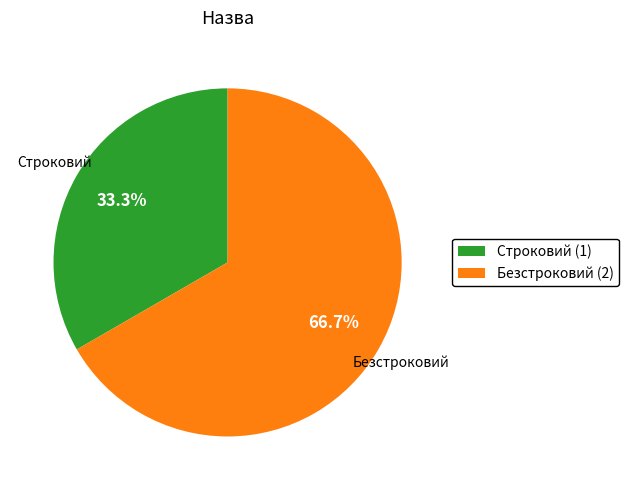

To the nearest percent, what portion does Строковий represent?

33%